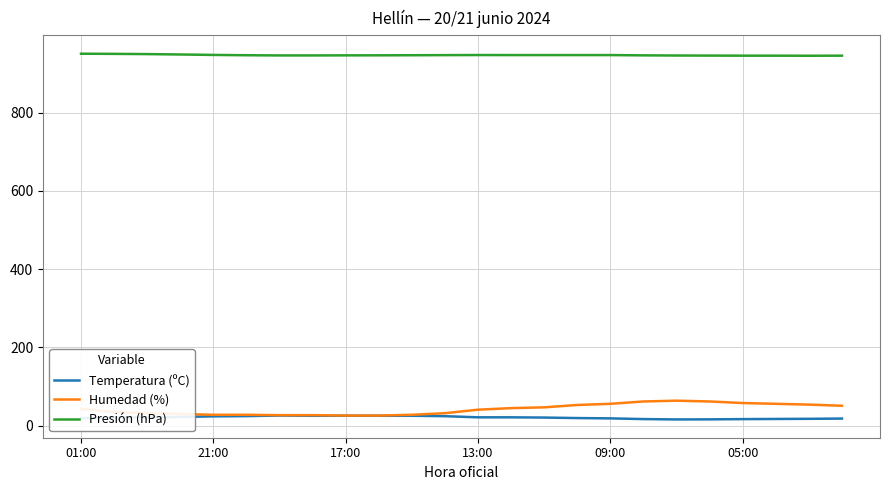

What is the sum of all Temperatura (ºC) values?

507.2